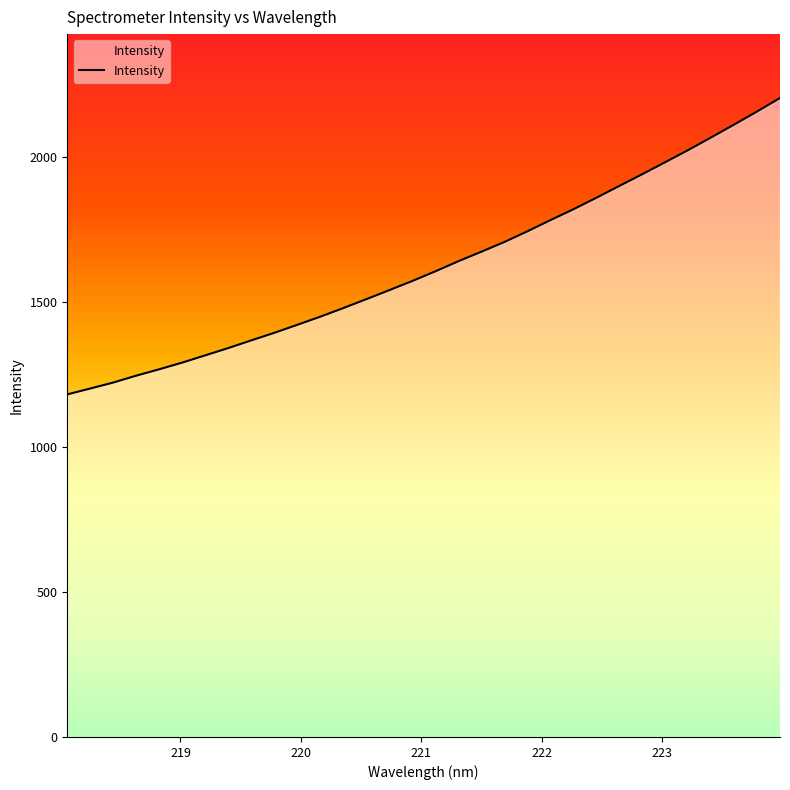

Does the chart display data point markers on the line(s)?

No